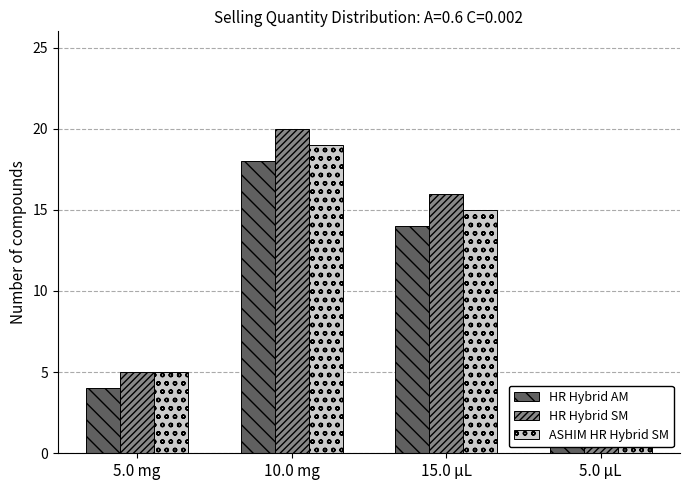

List the series in order of their overall mean, highest first.

HR Hybrid SM, ASHIM HR Hybrid SM, HR Hybrid AM